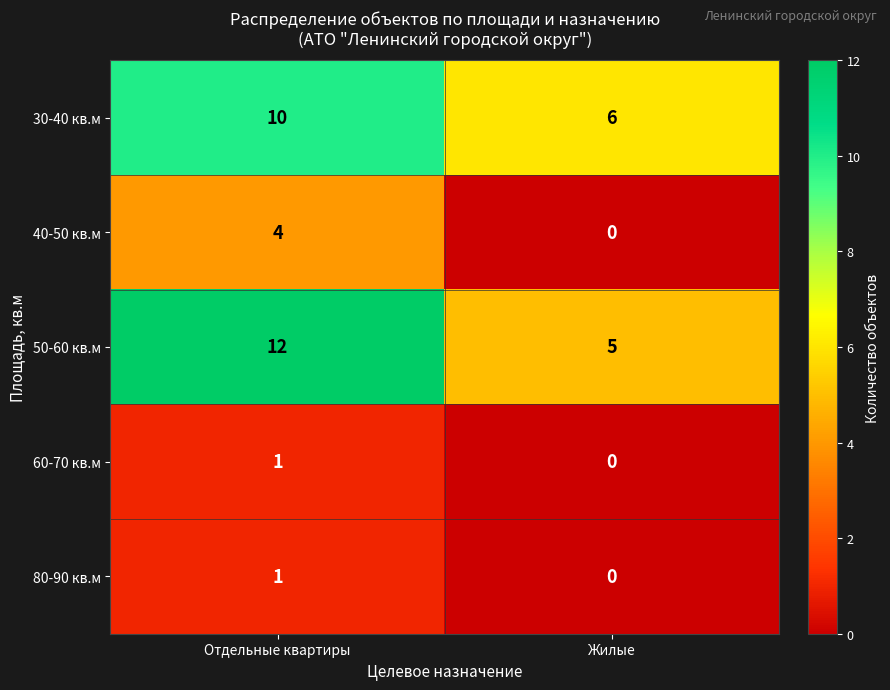

Which series has the widest spread of values?

50-60 кв.м